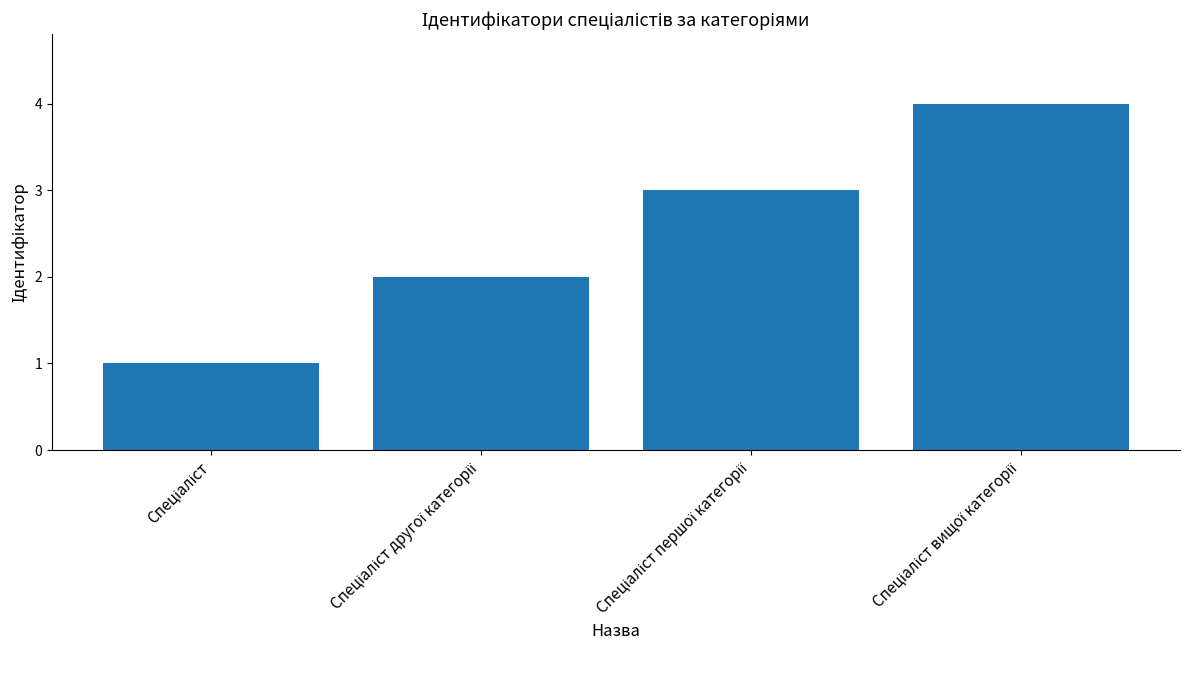

What is the value of the 4th bar from the left?

4